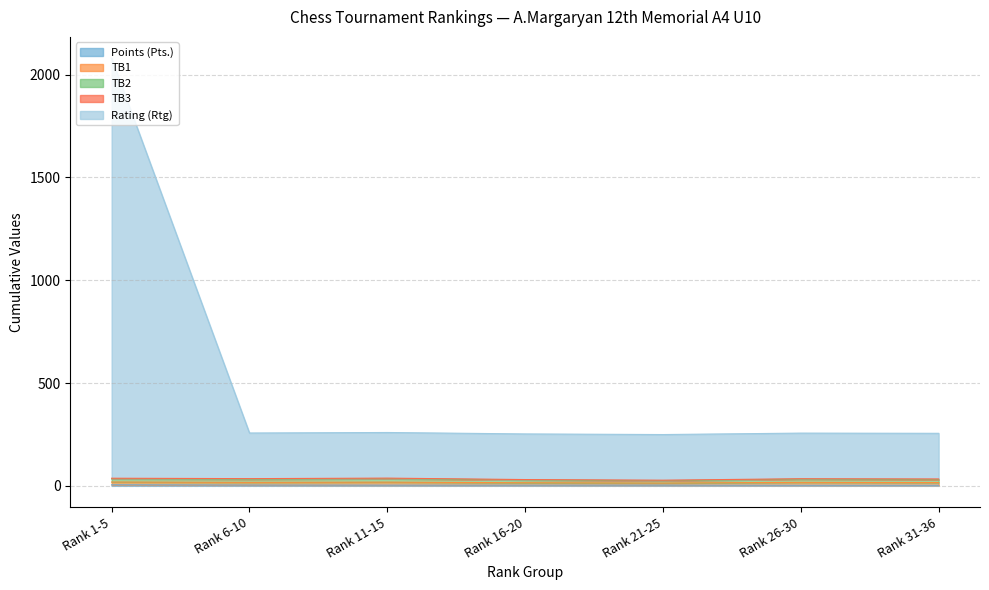

At which category is the sum across all series the highest?

Rank 1-5